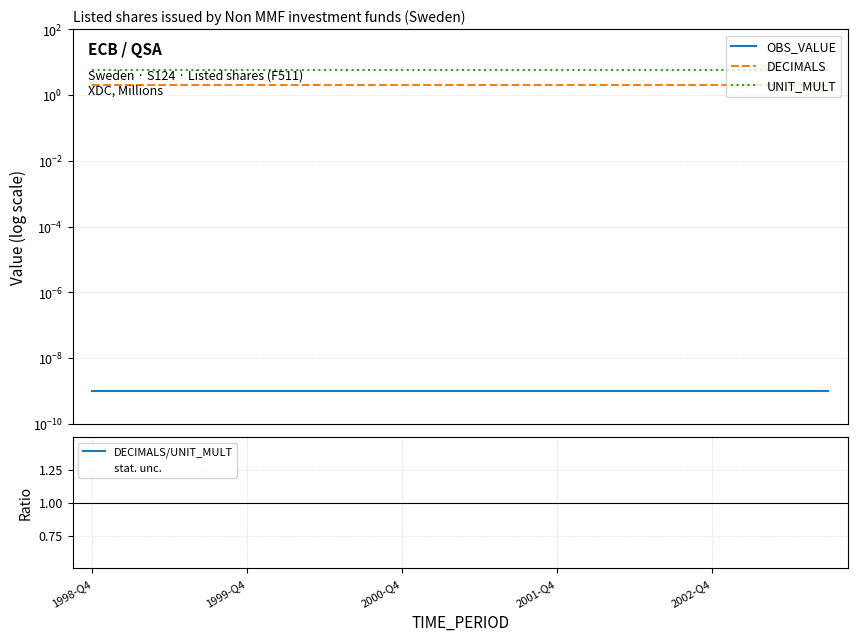

True or false: UNIT_MULT has more than 1 points higher than both neighbors.

False